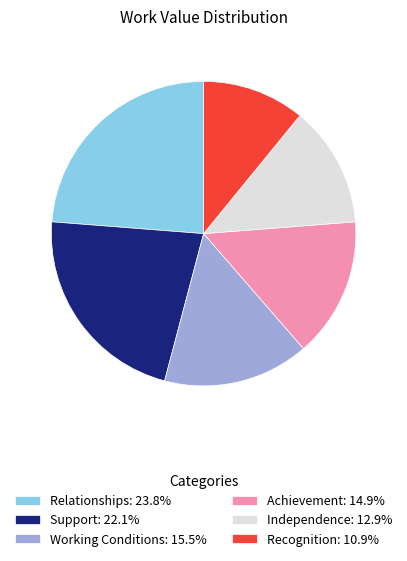

Does Relationships represent more than half of the total?

No